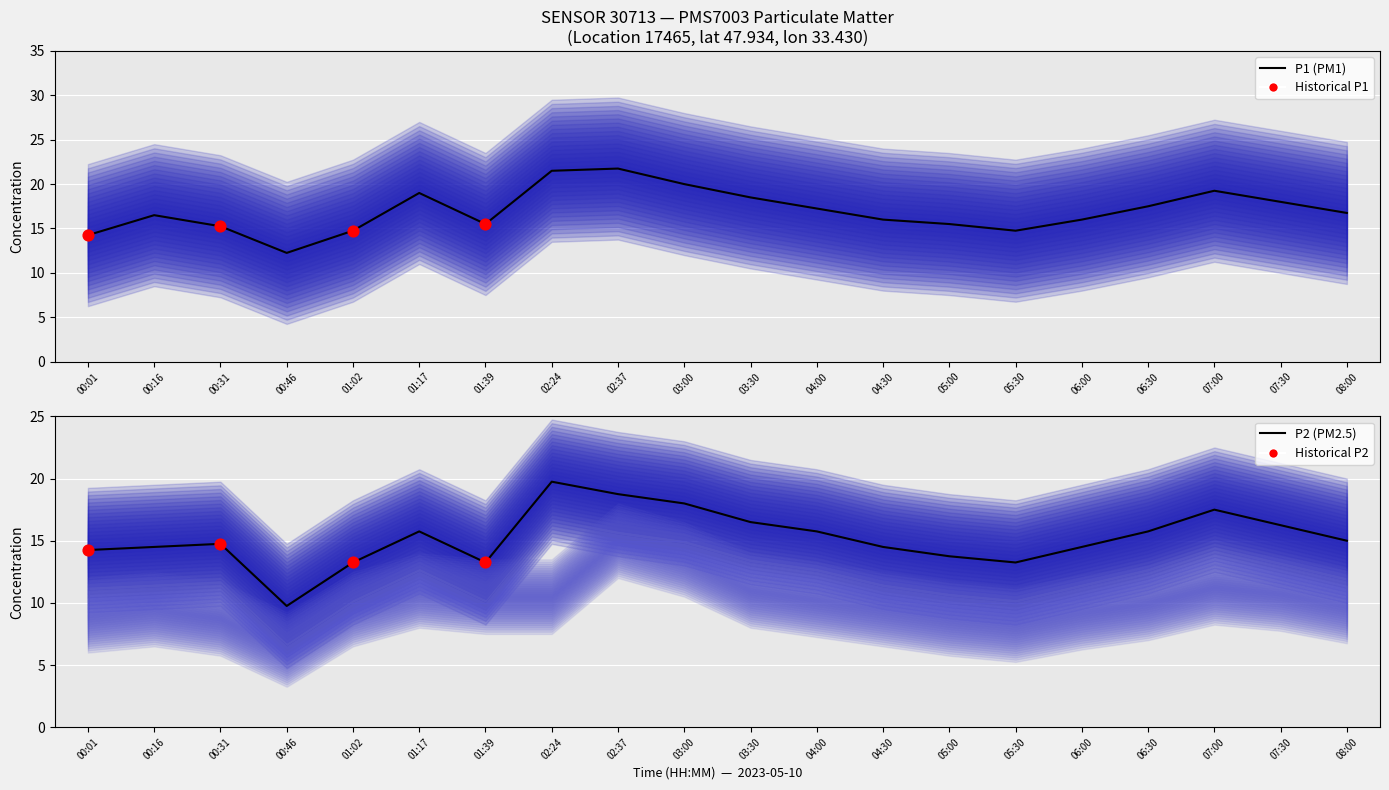

What is the total value across all series at 05:00?

29.2